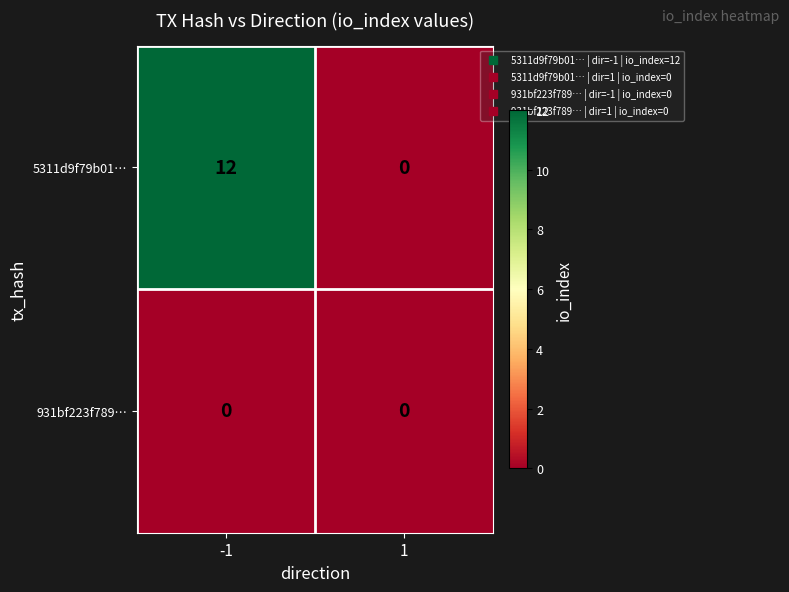

What is the difference between the highest and lowest values at -1?

12